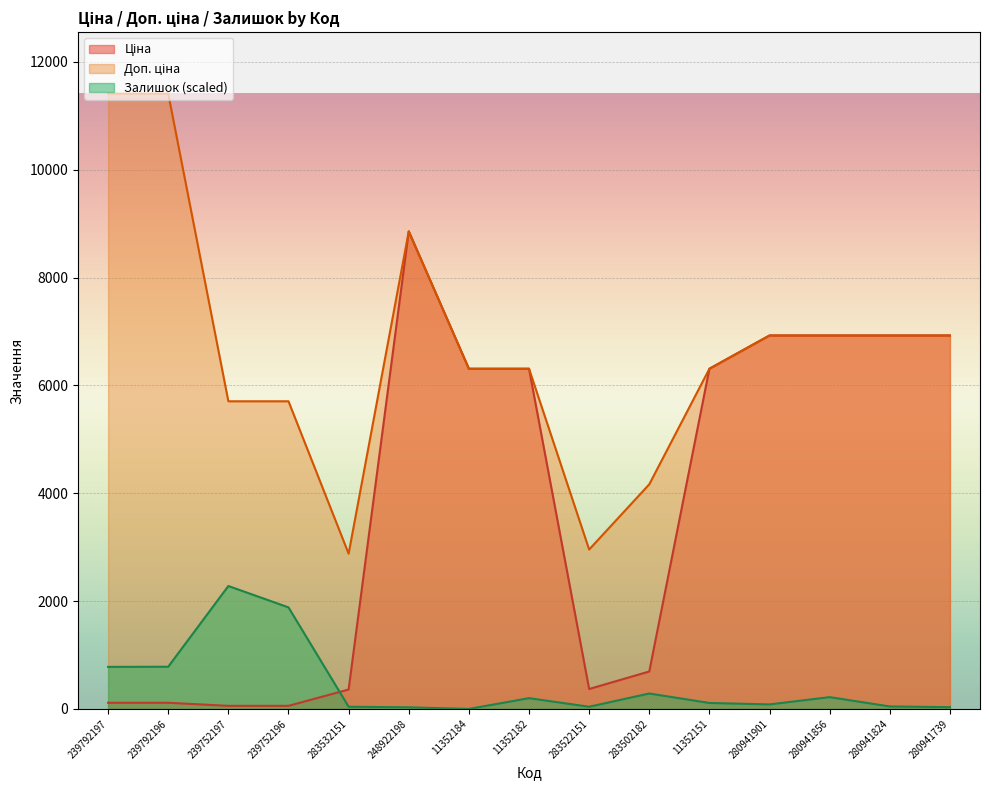

Which has a higher value, 239792196 or 283522151?

283522151